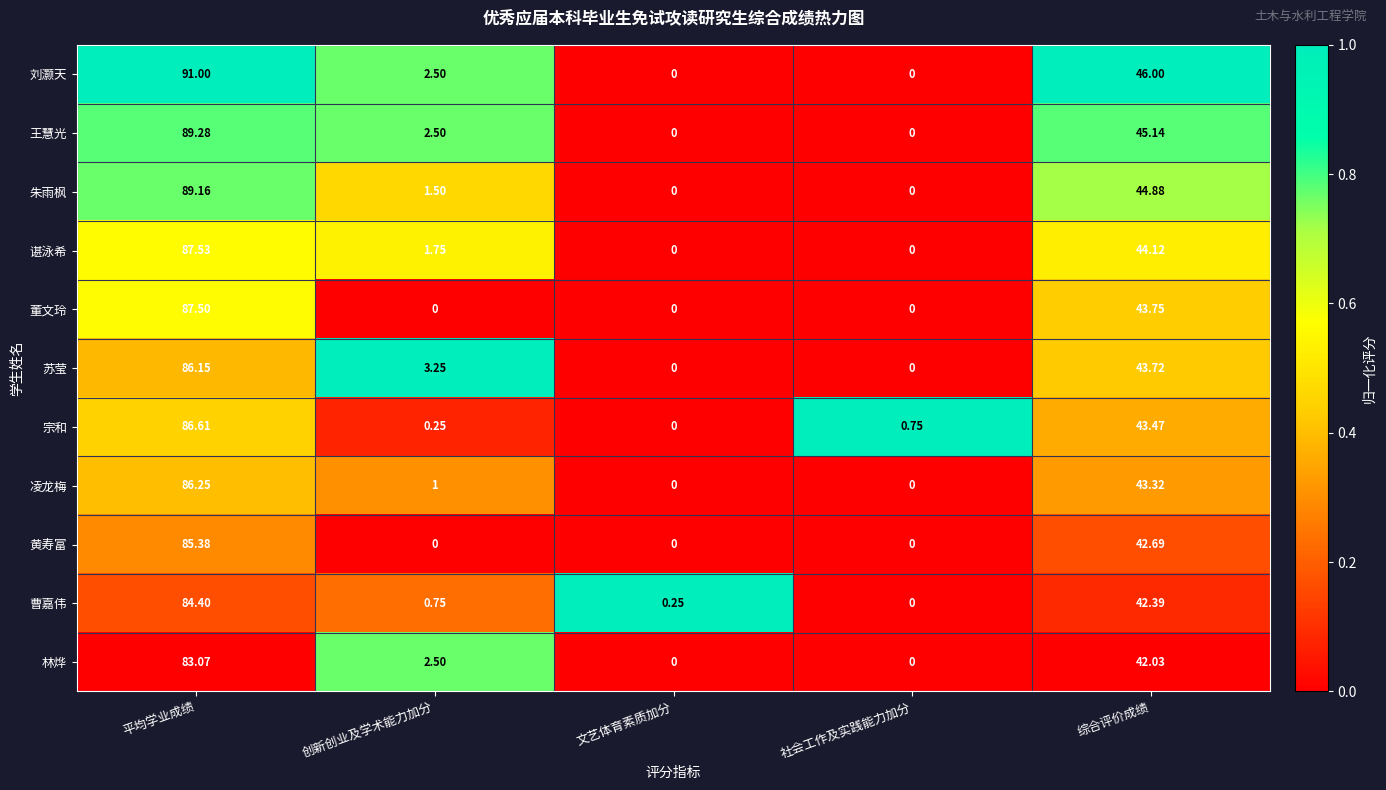

How many values in 宗和 are above zero?

4